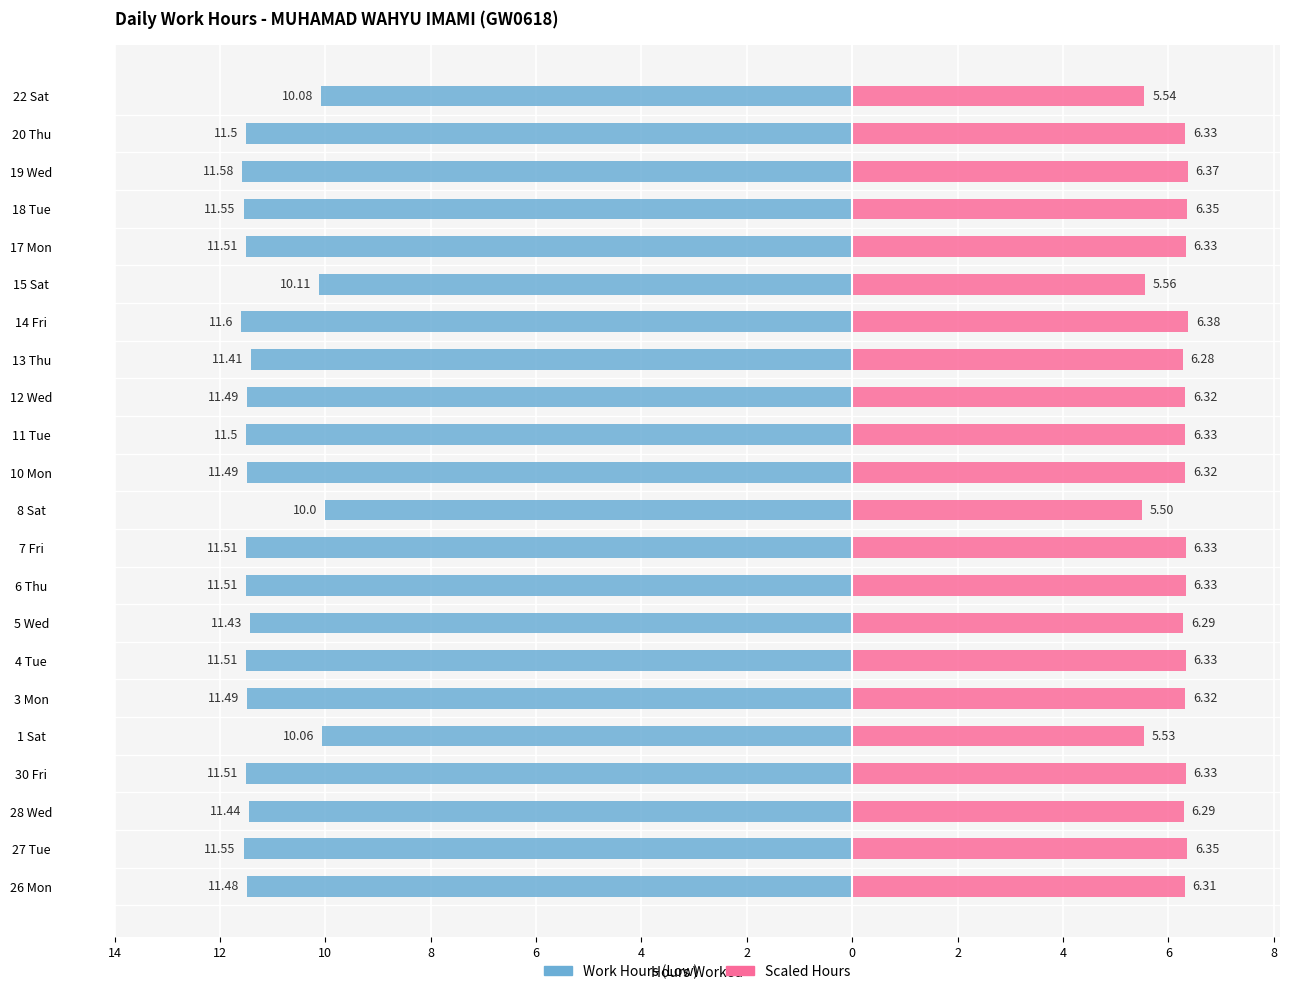

Between 3 Mon and 10 Mon, which series saw the biggest shift?

Work Hours (Low)